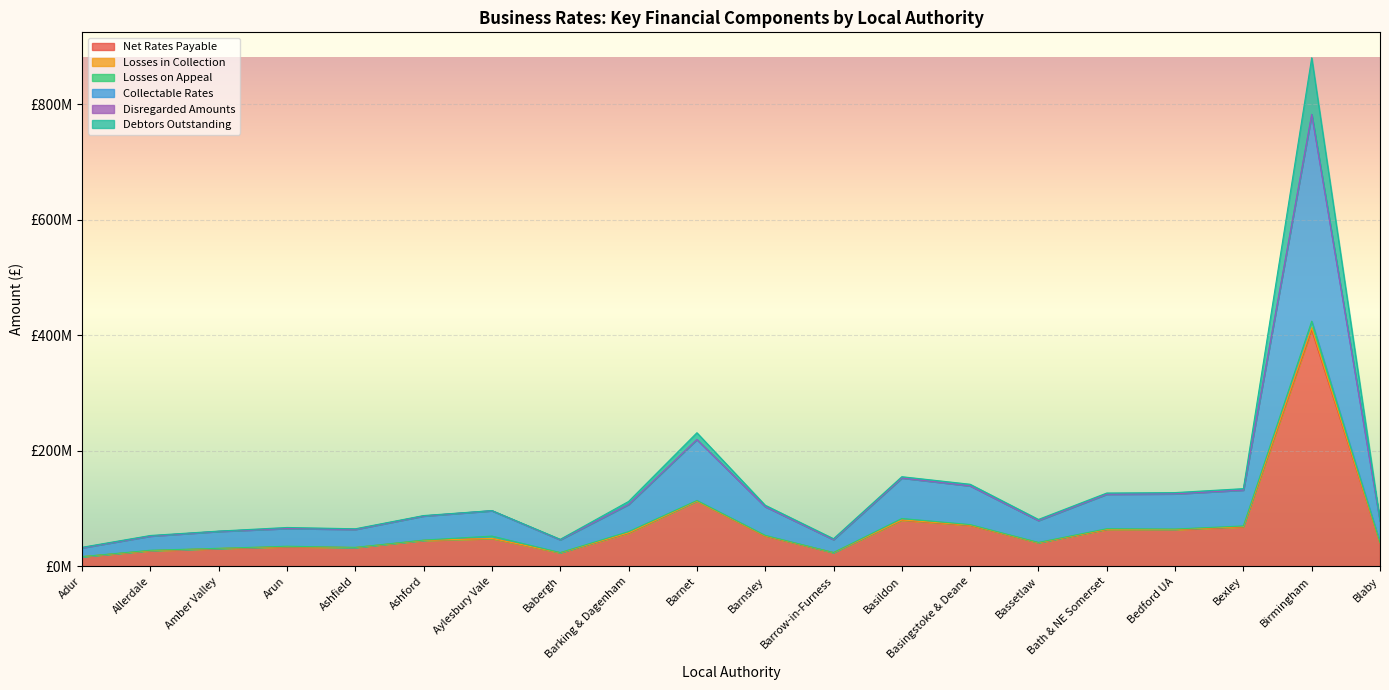

The Net Rates Payable series shows 23391296.4 at Babergh. True or false?

True